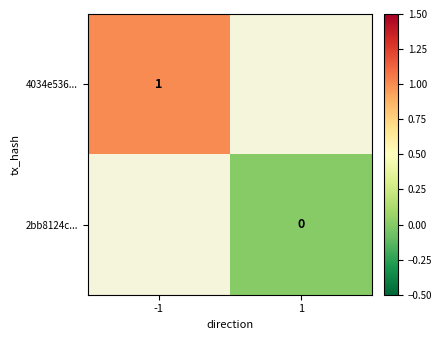

The value of 4034e536... at -1 is 0. True or false?

False